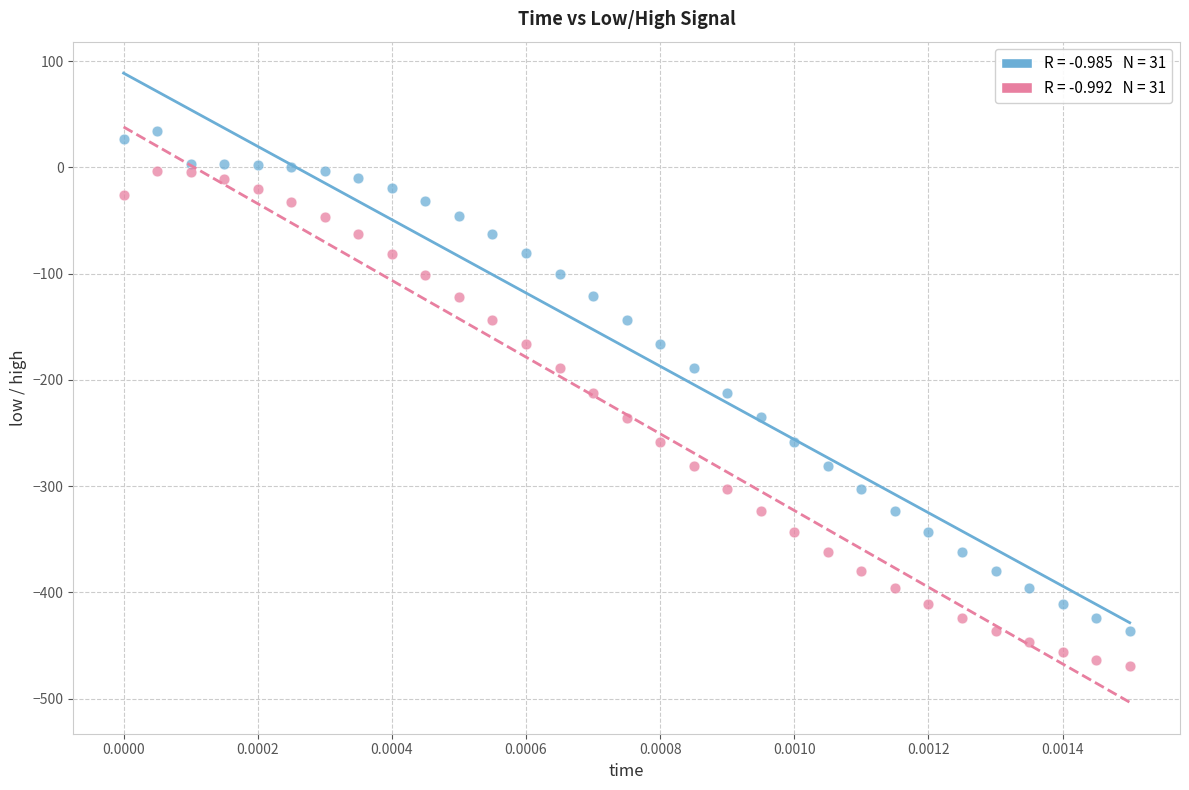

Across all data points, what is the range of Y values (max minus min)?

503.4